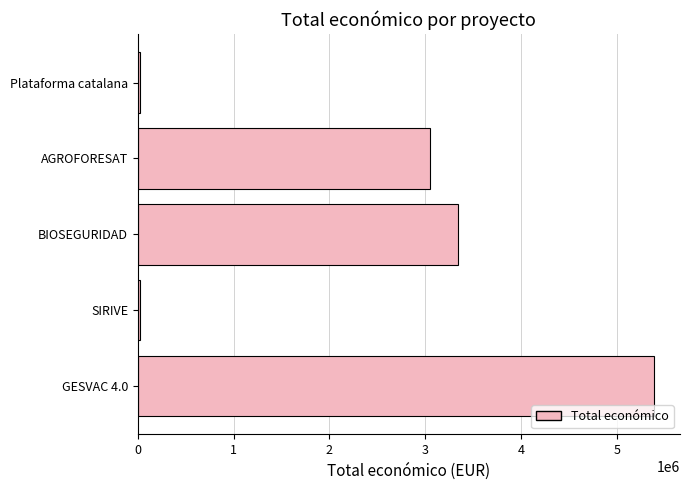

What is the ratio of the value at GESVAC 4.0 to the value at BIOSEGURIDAD?

1.6